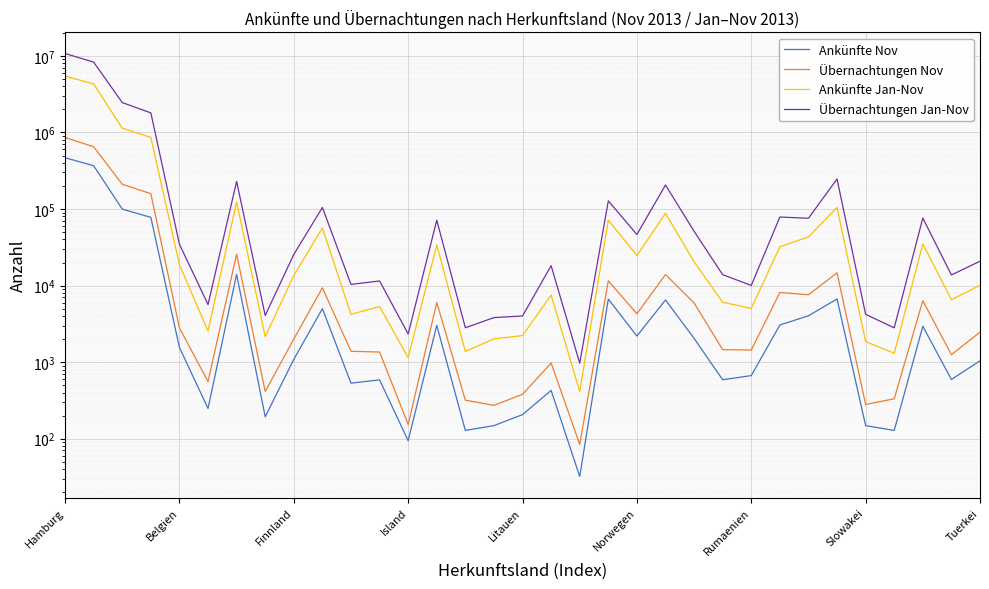

Is the value of Ankünfte Jan-Nov at 30 greater than the value of Übernachtungen Nov at 28?

Yes